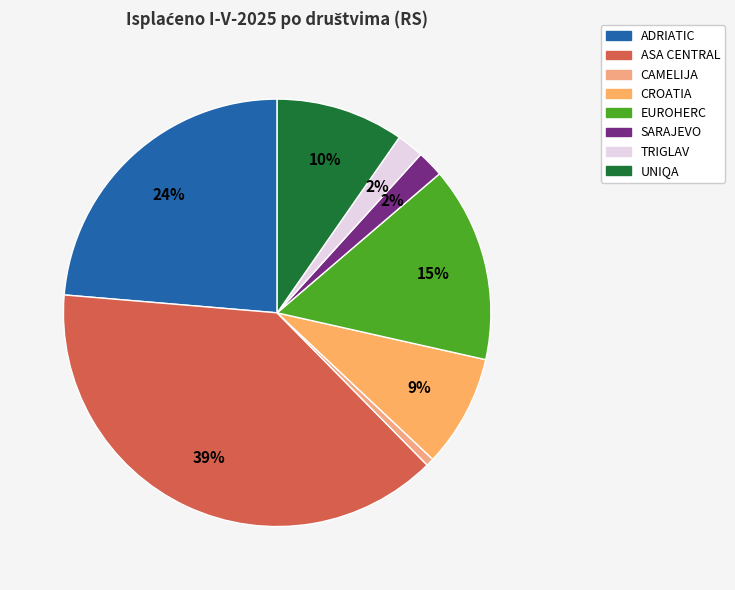

To the nearest percent, what percentage of the pie is UNIQA?

10%